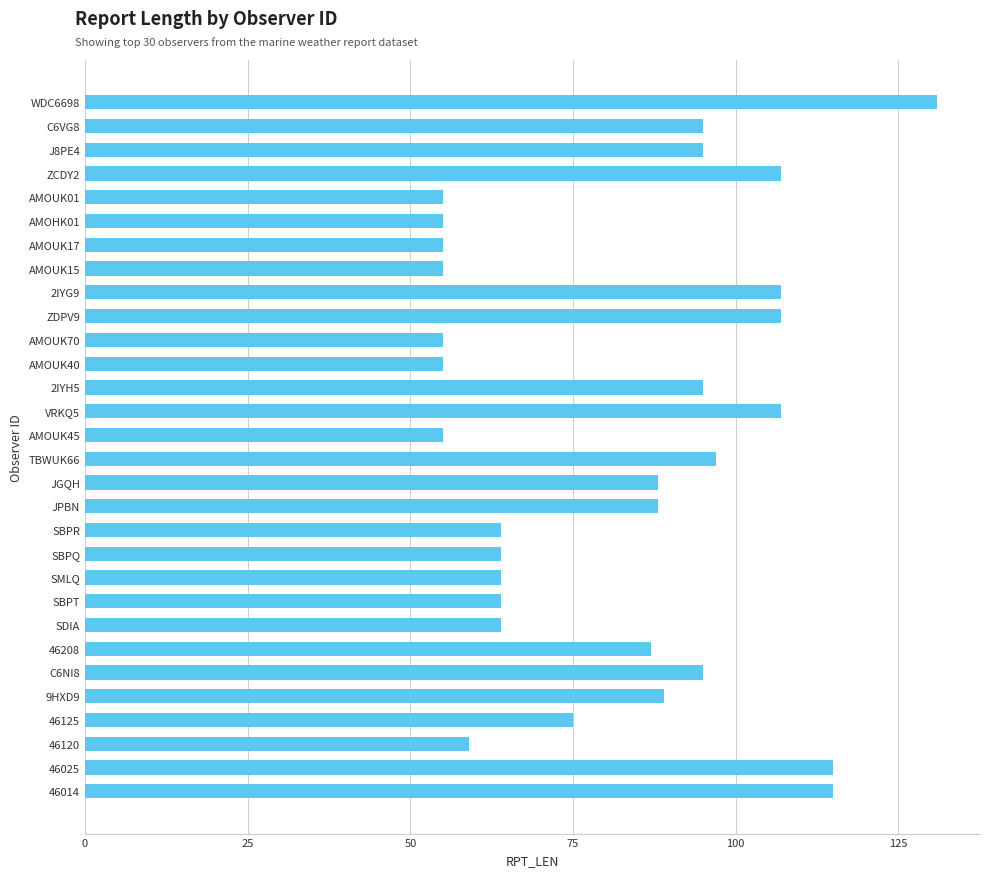

What is the difference between the maximum and second lowest values?

76